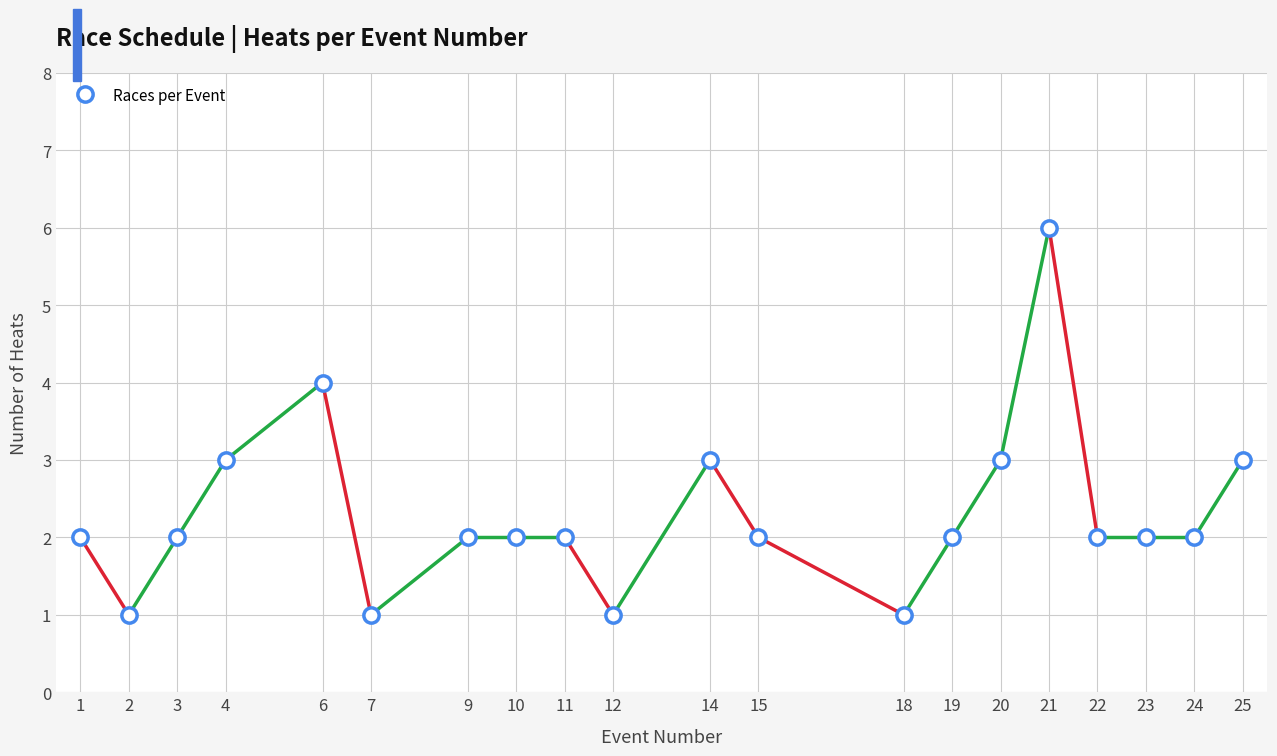

Reading left to right, list all the values displayed in this chart.

1=2	2=1	3=2	4=3	6=4	7=1	9=2	10=2	11=2	12=1	14=3	15=2	18=1	19=2	20=3	21=6	22=2	23=2	24=2	25=3